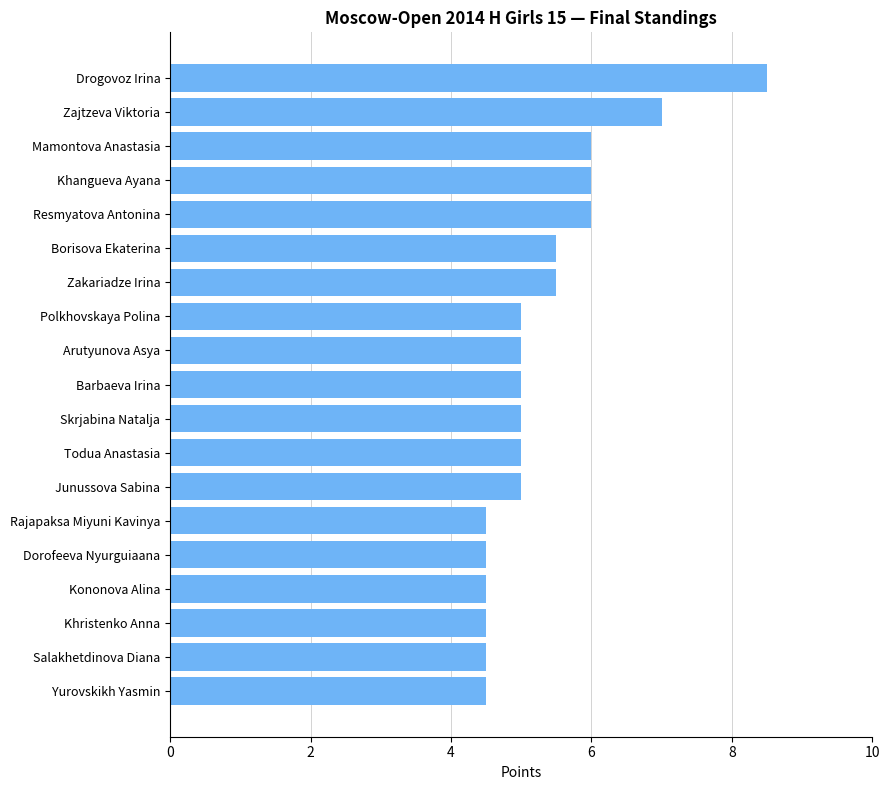

What is the label of the 8th bar from the top?

Polkhovskaya Polina